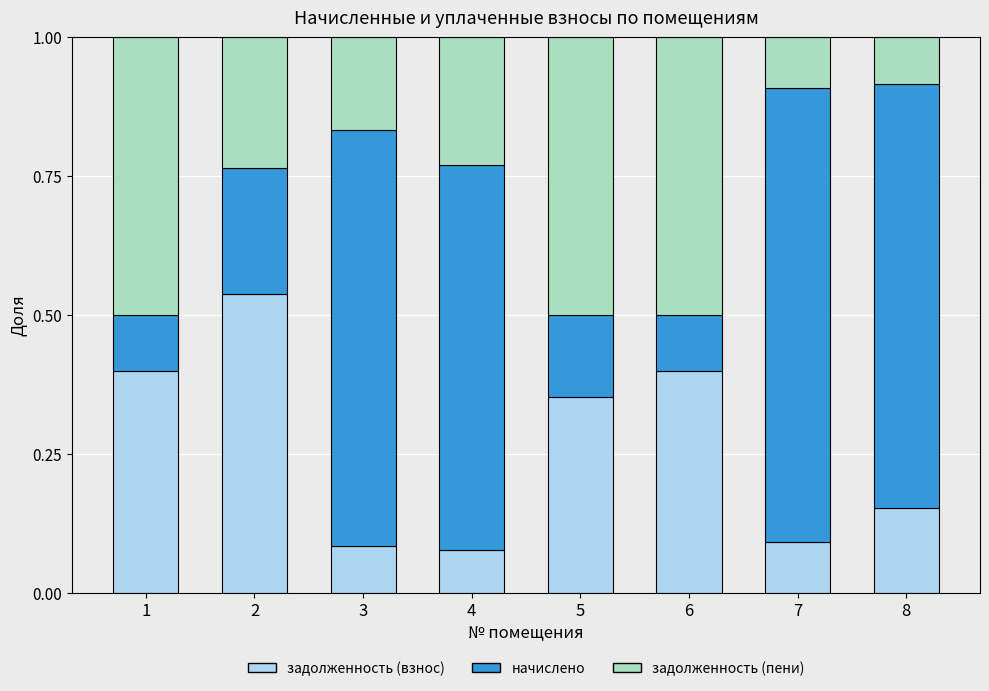

What is the total value across all series at 7?

1.0